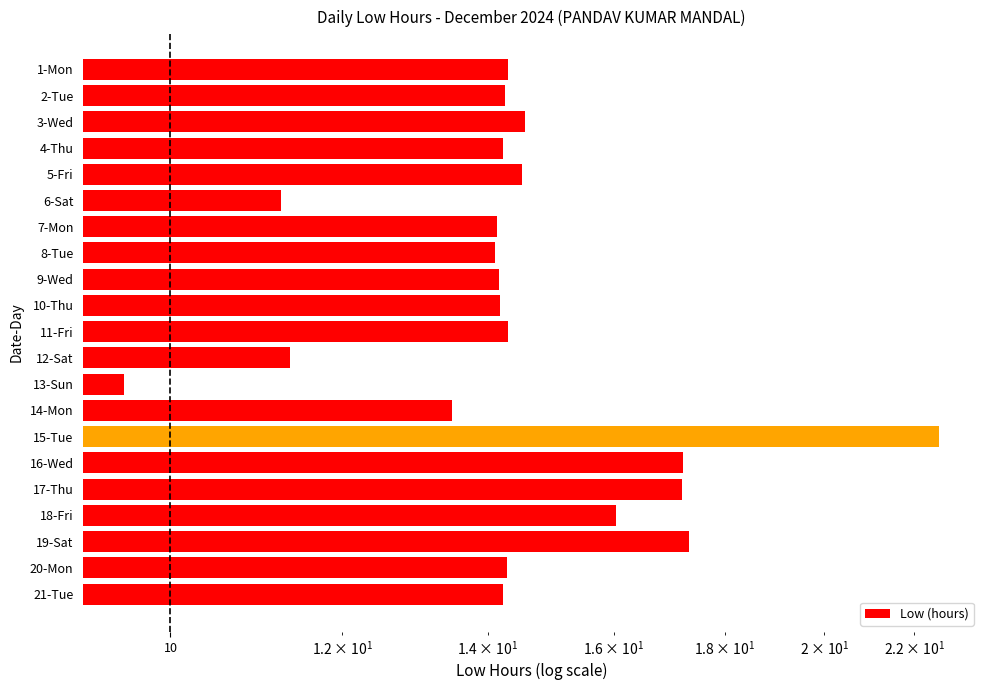

Is it true that the value at 19-Sat is 22.8?

False